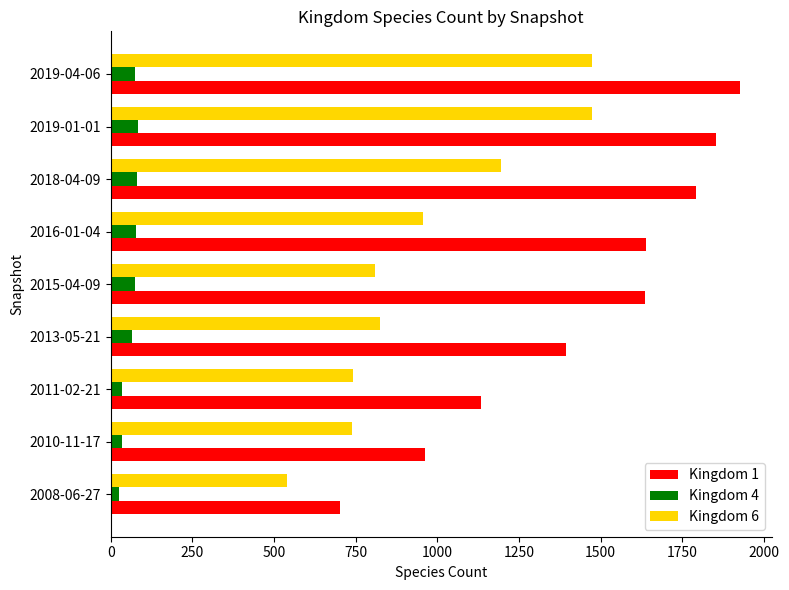

What is the difference between the highest and lowest values at 2016-01-04?

1563